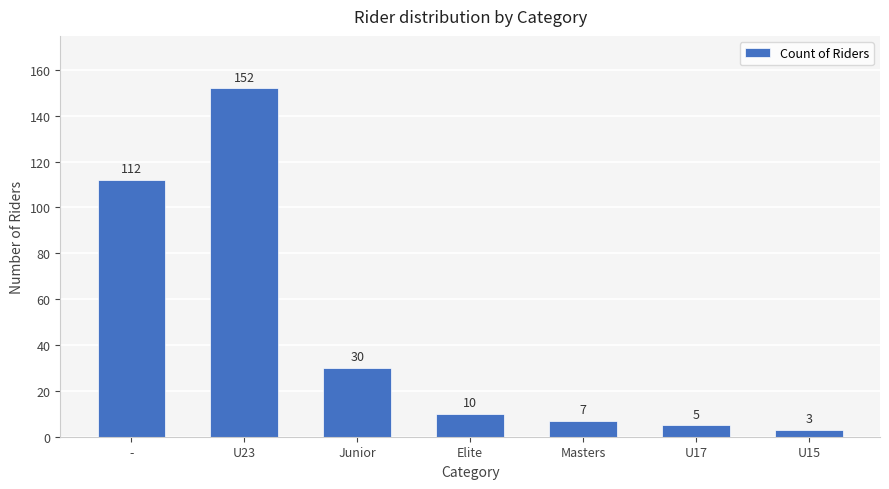

What is the sum of all values?

319